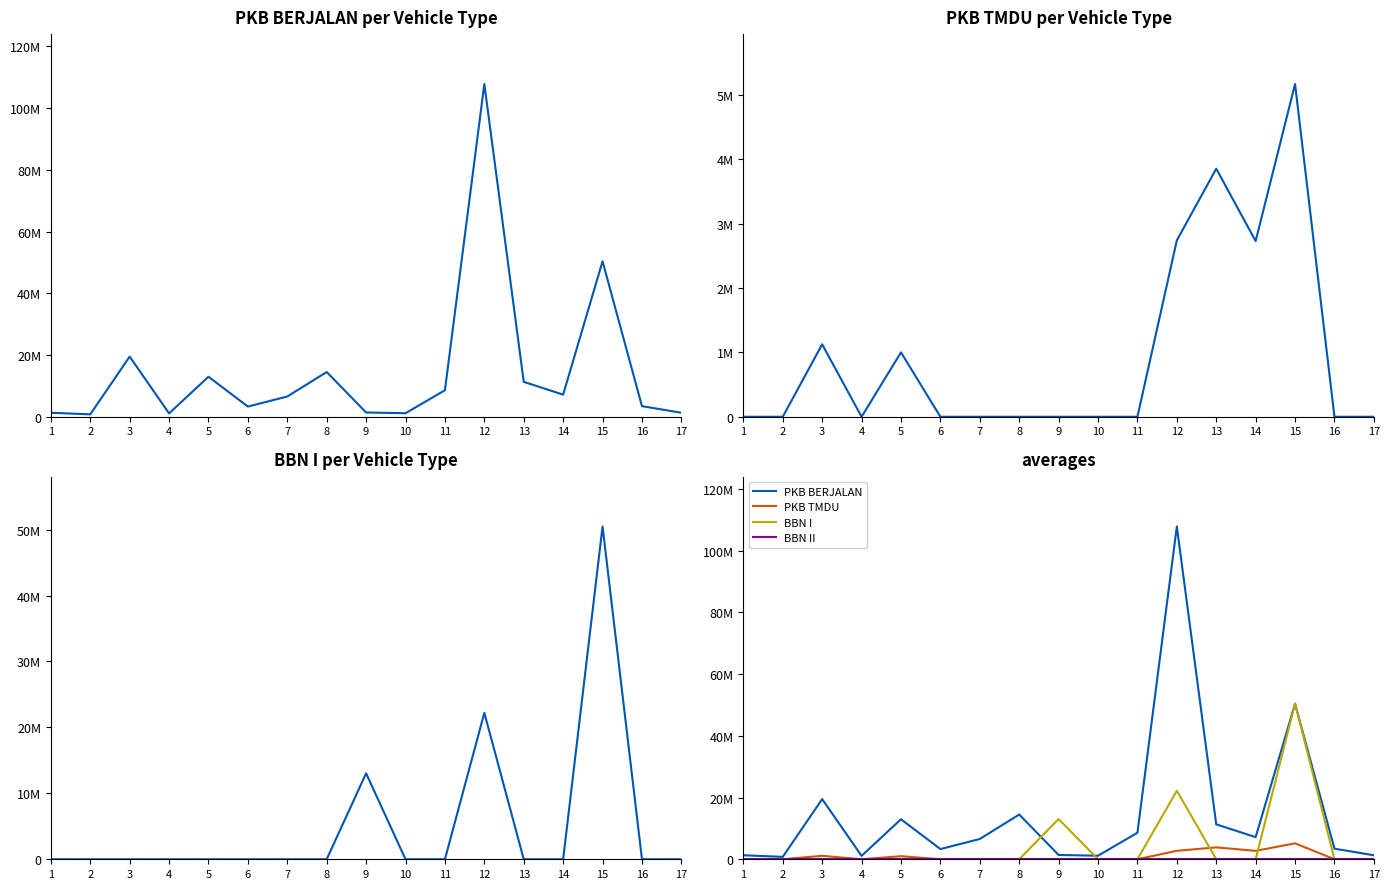

At which label is BBN II closest to 0?

1